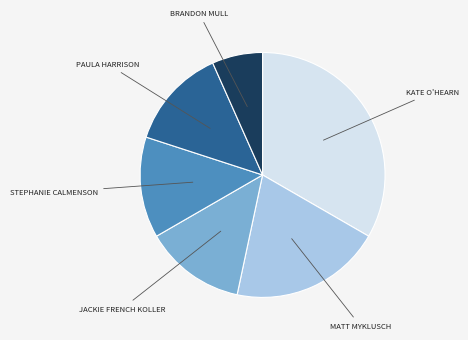

Is there a majority slice in this chart?

No